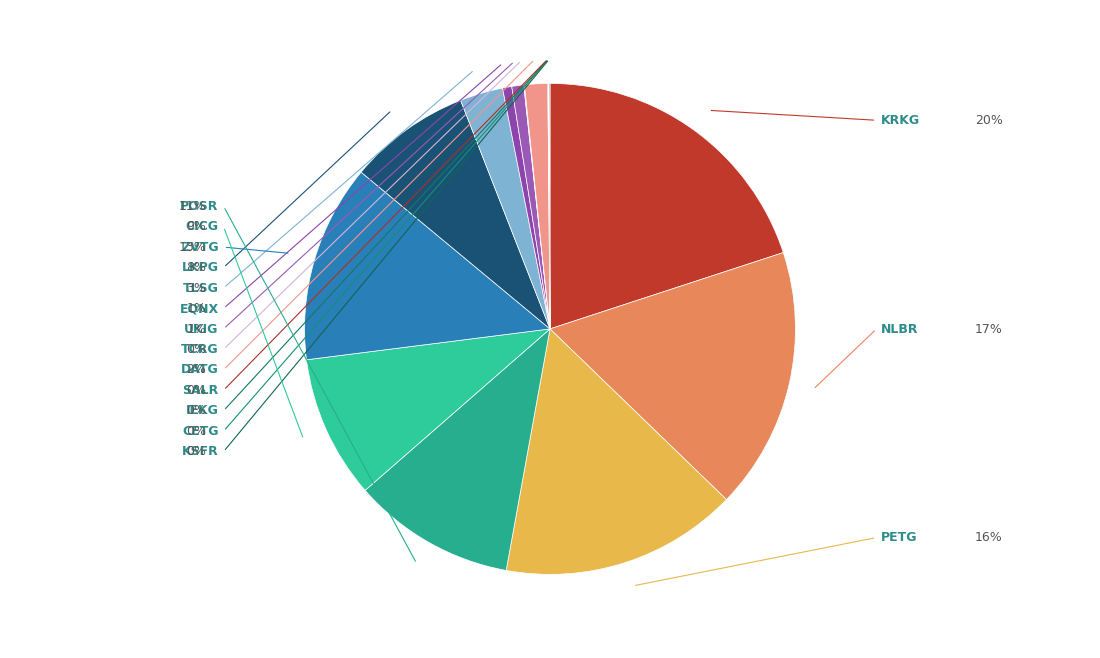

The DATG slice represents 2% of the pie. True or false?

True